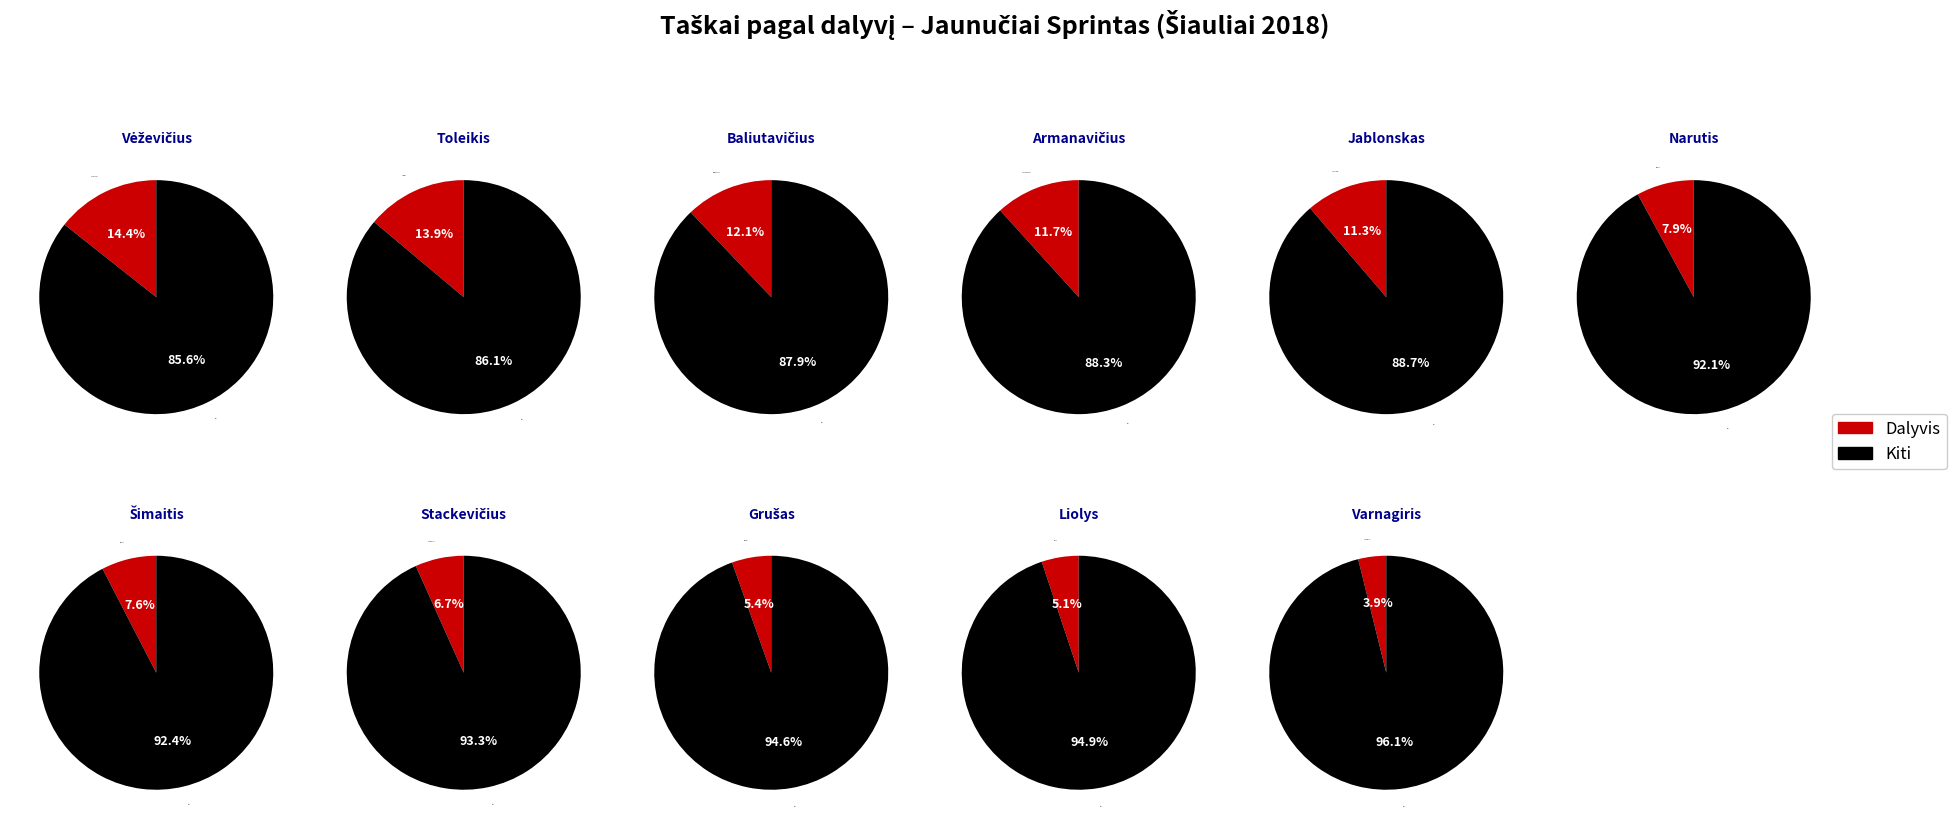

To the nearest percent, what is the difference between the largest and smallest slice percentages?

10%